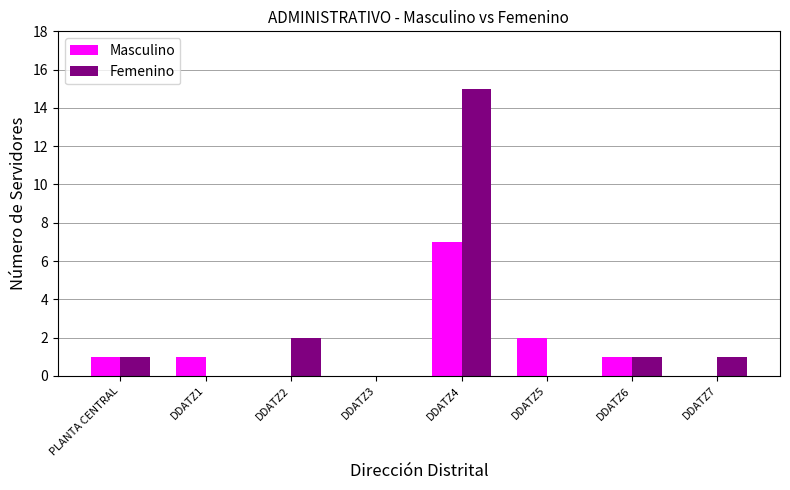

Which label corresponds to the largest value in the chart?

DDATZ4